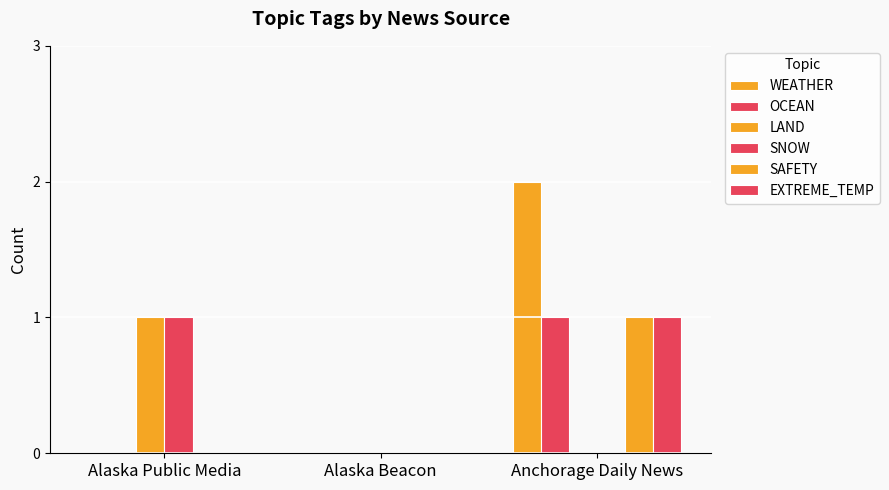

Which label corresponds to the smallest value in the chart?

Alaska Public Media